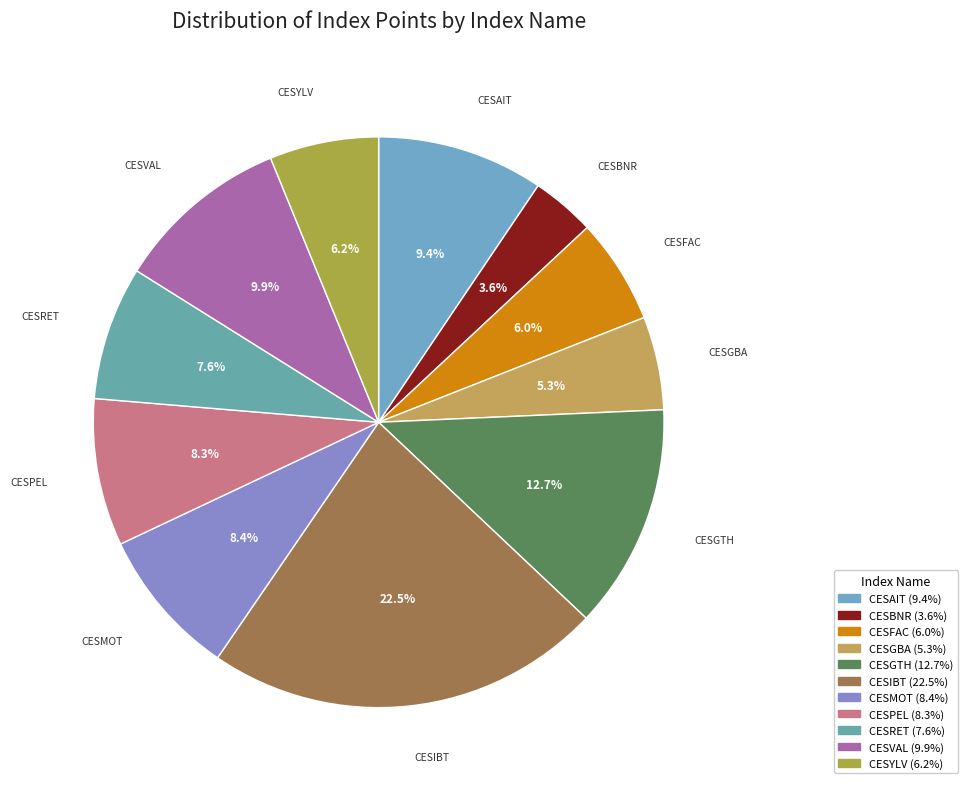

Approximately how many times larger is the value at CESBNR compared to CESGTH?

0.3